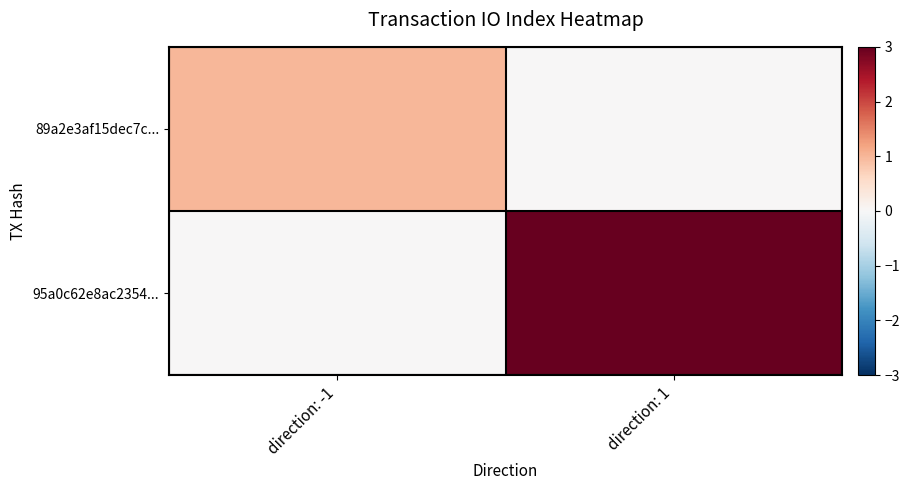

What is the difference between the highest and lowest values at direction: -1?

1